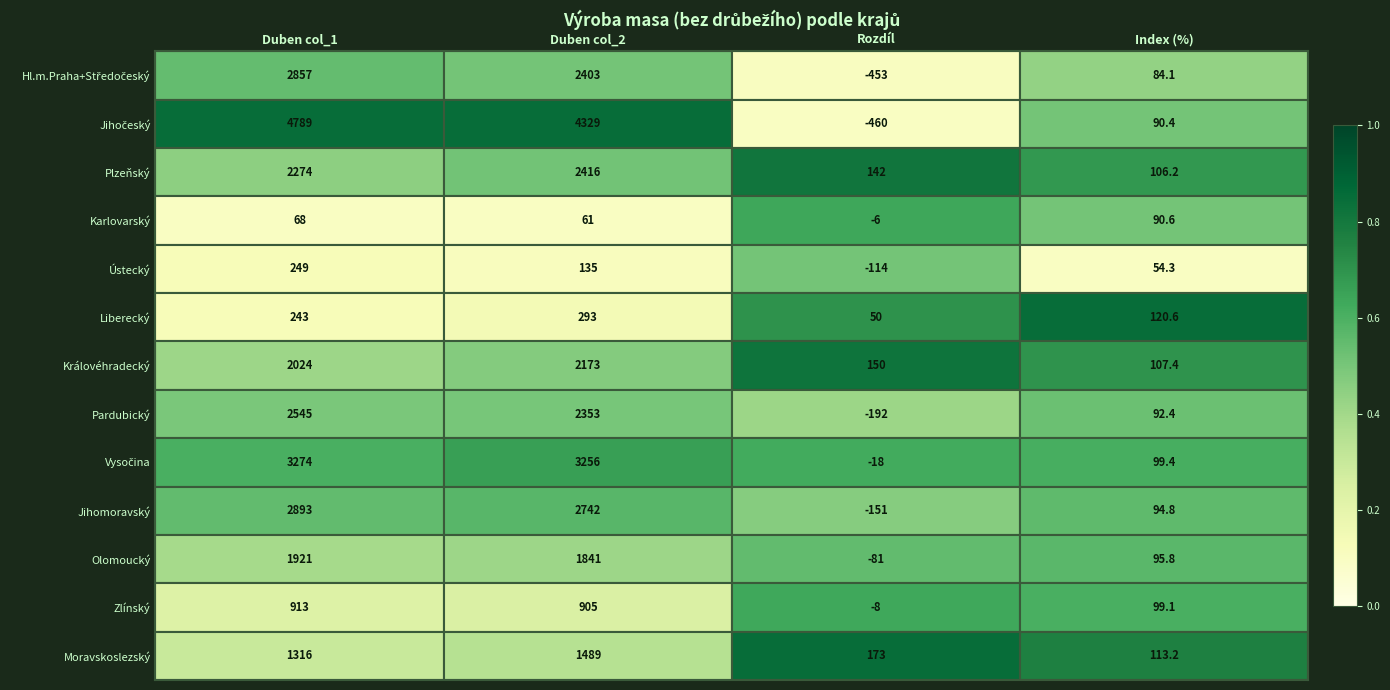

Which label corresponds to the largest value in the chart?

Duben col_1